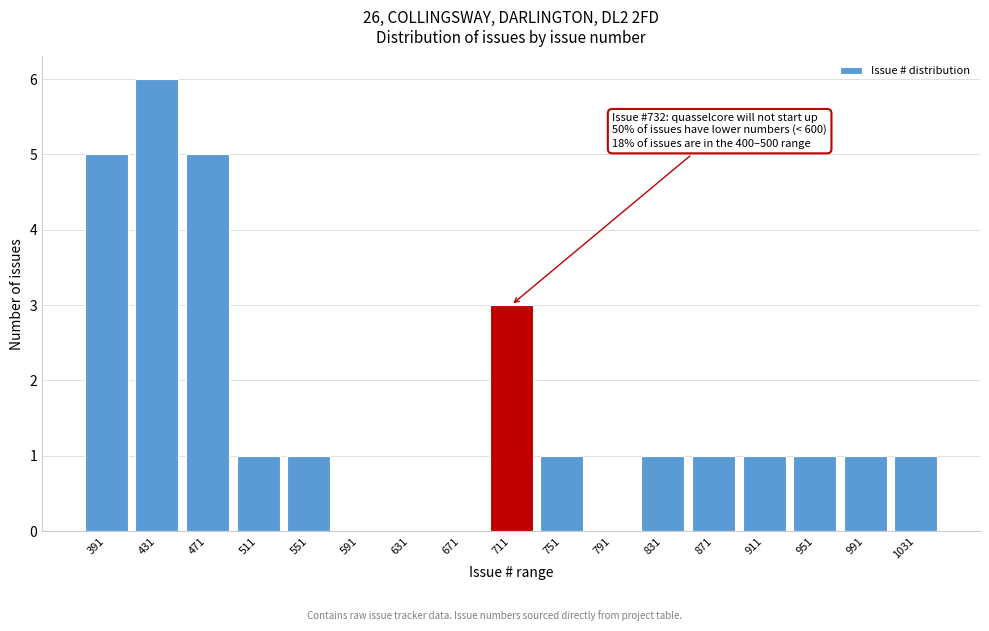

Reading left to right, list all the values displayed in this chart.

391=5	431=6	471=5	511=1	551=1	591=0	631=0	671=0	711=3	751=1	791=0	831=1	871=1	911=1	951=1	991=1	1031=1